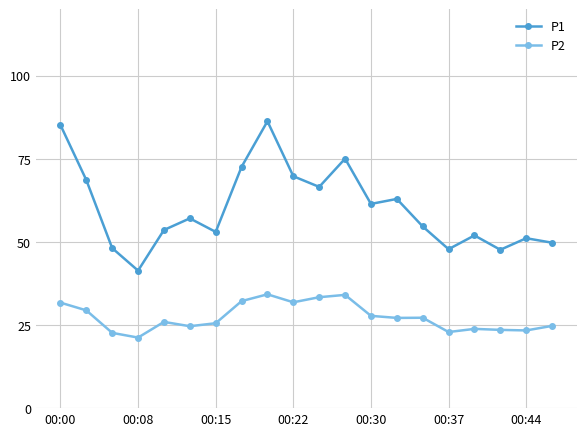

What is the value of the P2 point at the 2nd from the left?

29.4